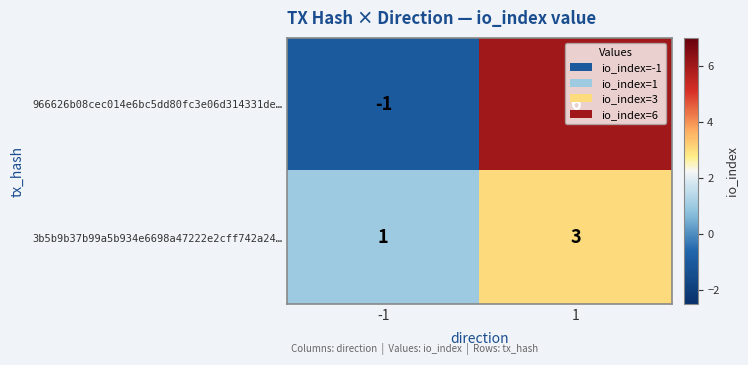

How many data points in 3b5b9b37b99a5b934e6698a47222e2cff742a24… are less than 3?

1